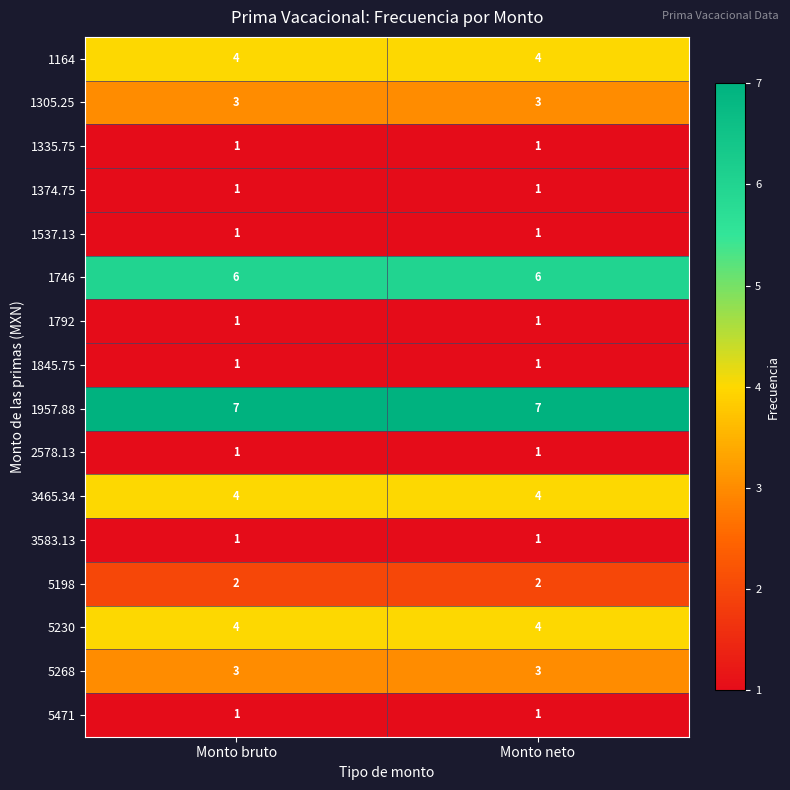

What is the total value across all series at Monto neto?

41